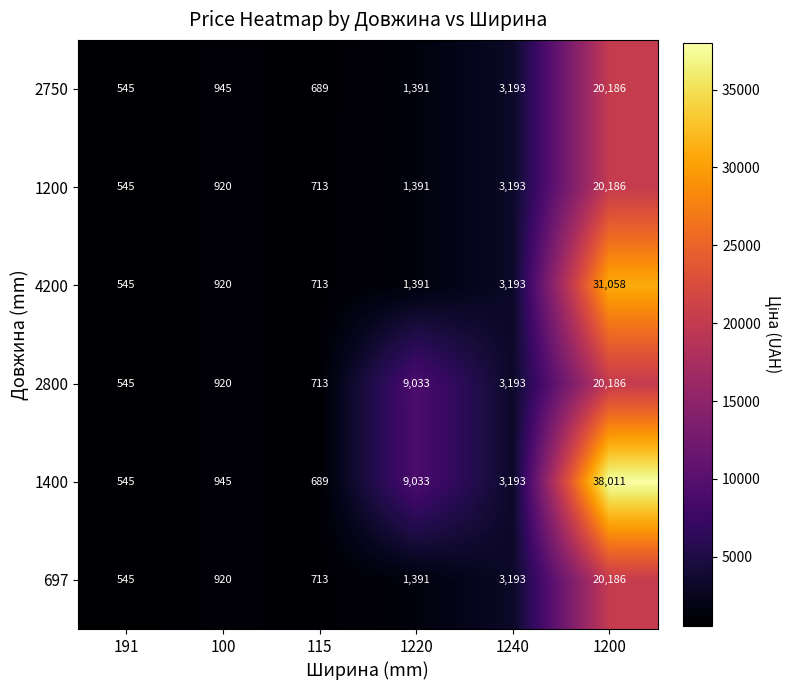

Which series has the largest range (max minus min)?

1400